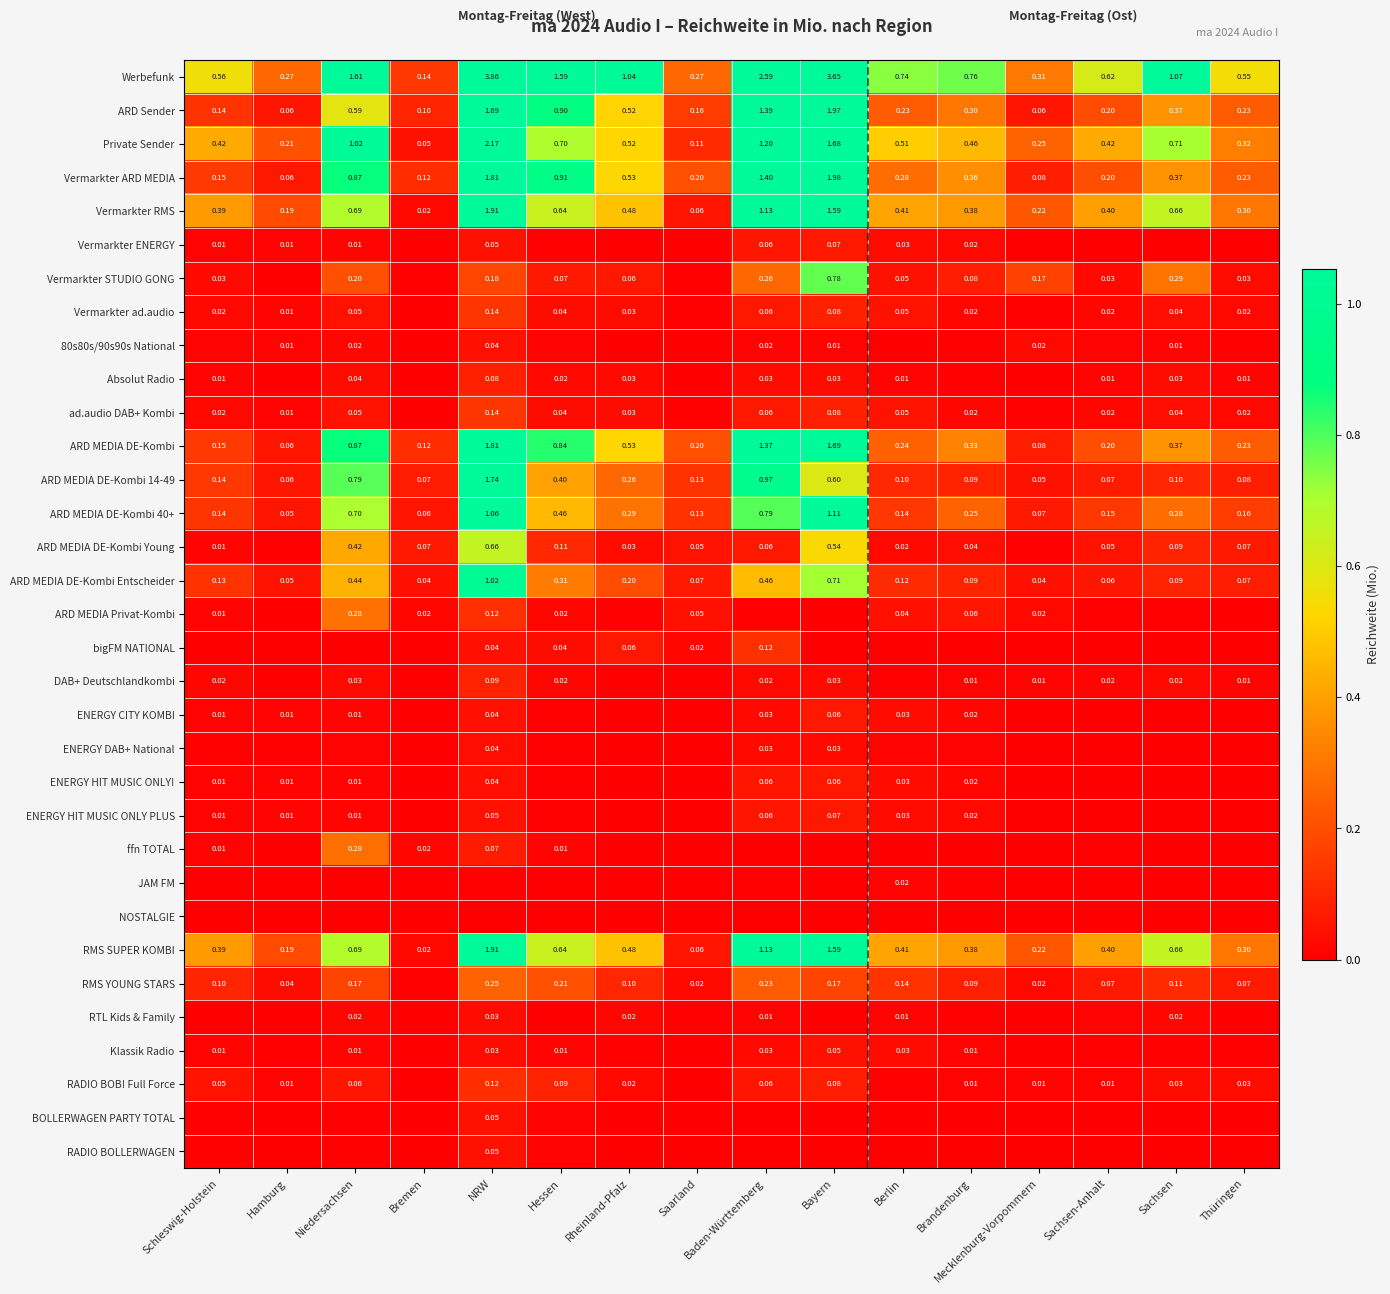

Is the value of Vermarkter STUDIO GONG at Schleswig-Holstein greater than the value of ARD Sender at Berlin?

No